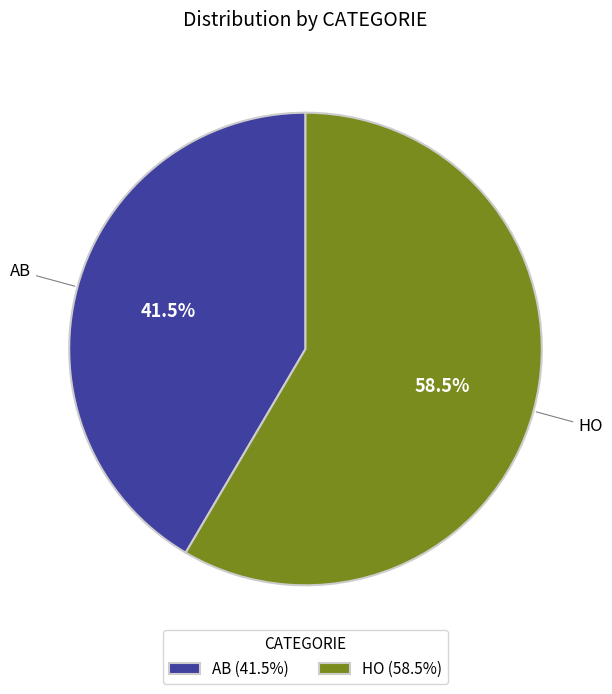

To the nearest percent, what is the difference between the largest and smallest slice percentages?

17%